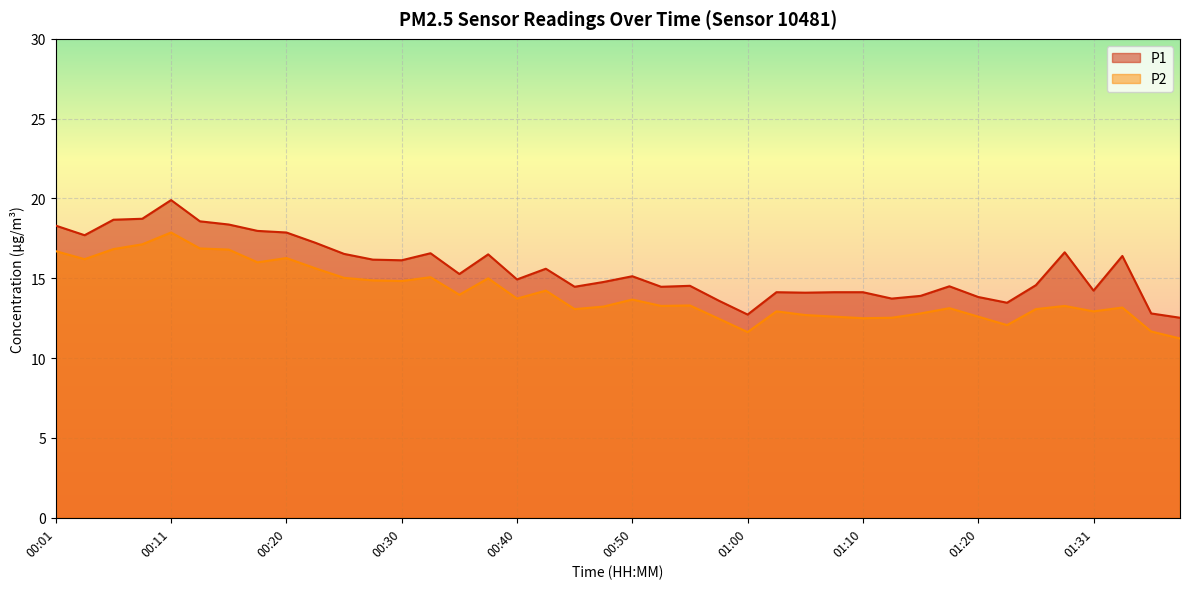

Which series has the largest total across all categories?

P1